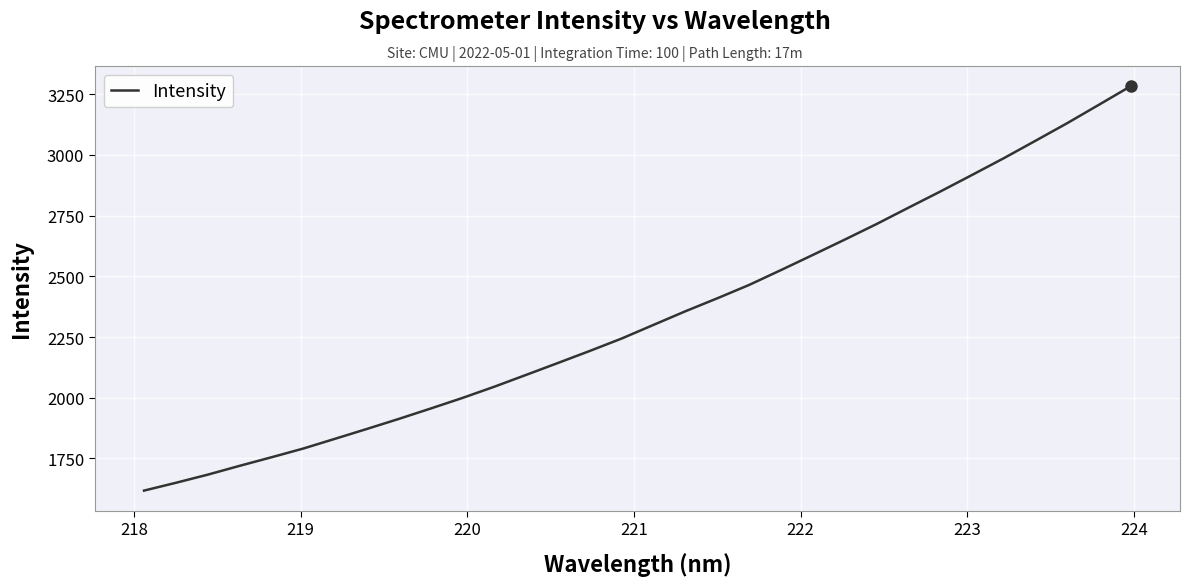

What is the greatest value displayed?

3283.0